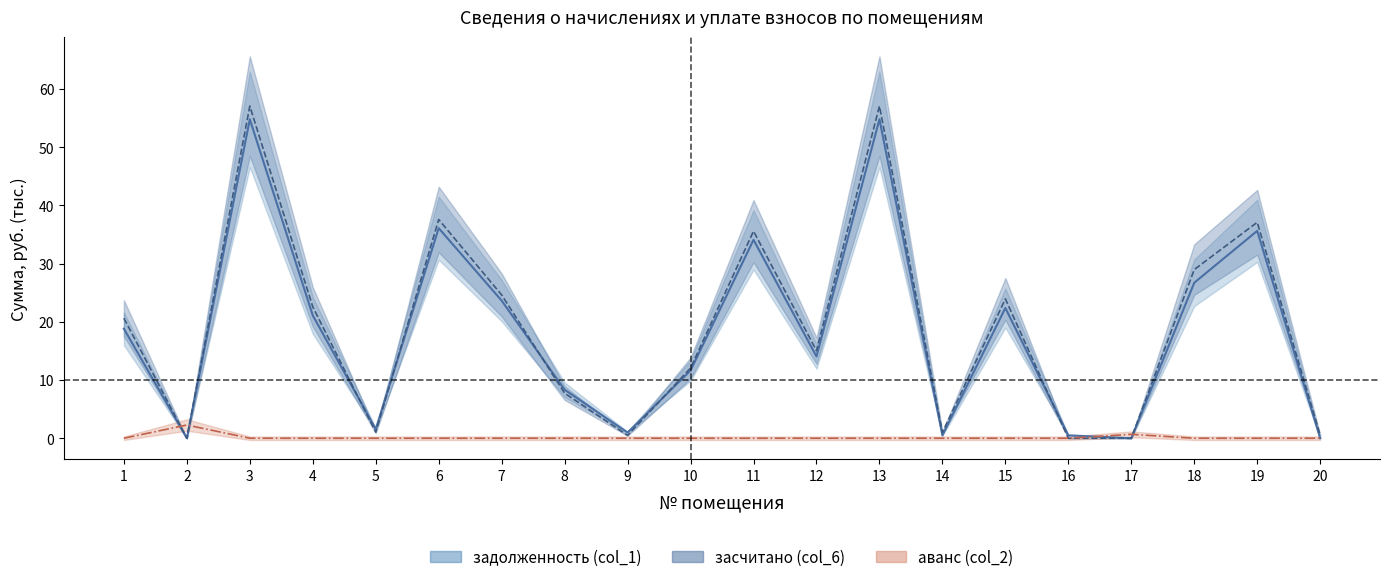

Which series has the largest range (max minus min)?

засчитано (col_6)